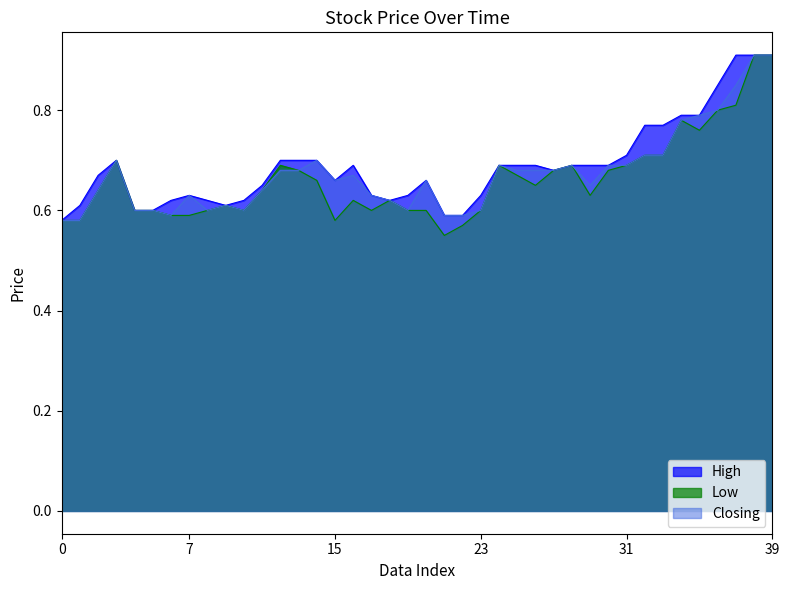

Between 01/06/2015 and 04/05/2014, which series saw the biggest shift?

High